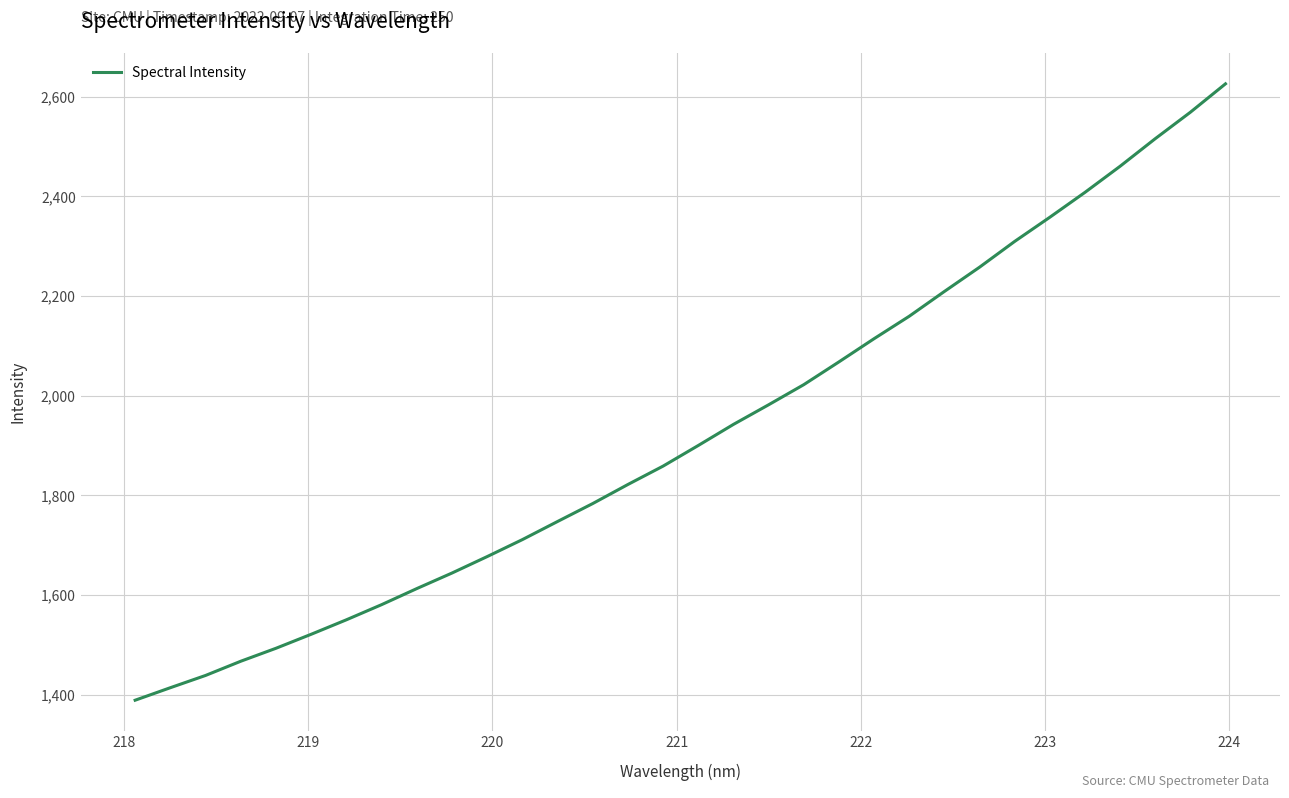

True or false: there are more than 0 points higher than both neighbors.

False